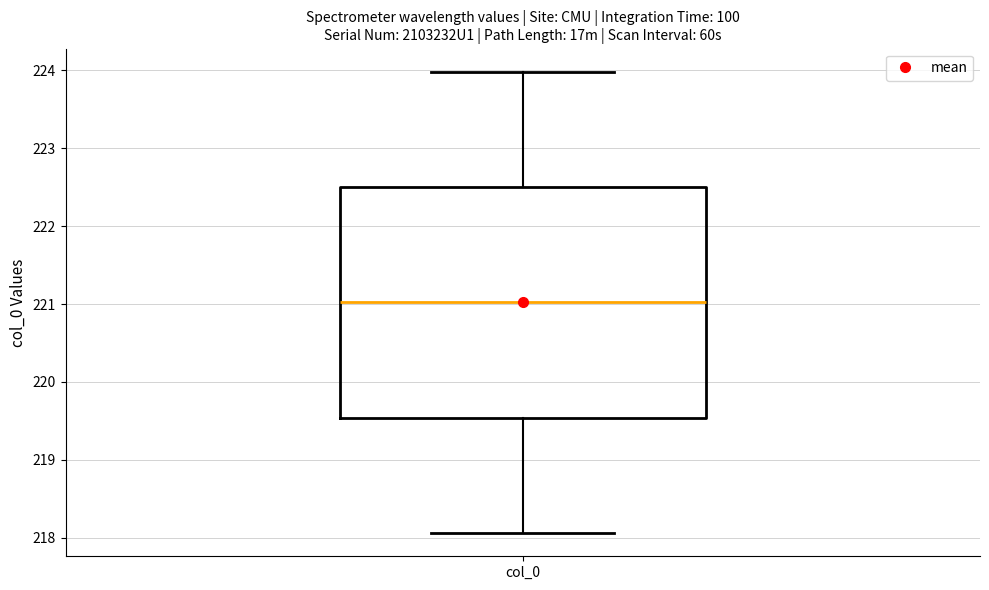

Read this box plot against the y-axis: the position of the median line, the range covered by the box, and the ends of both whiskers. The values are not printed on the chart, so give them approximately, as read against the axis.

median 221.0, box 219.5 to 222.5, whiskers 218.1 to 224.0